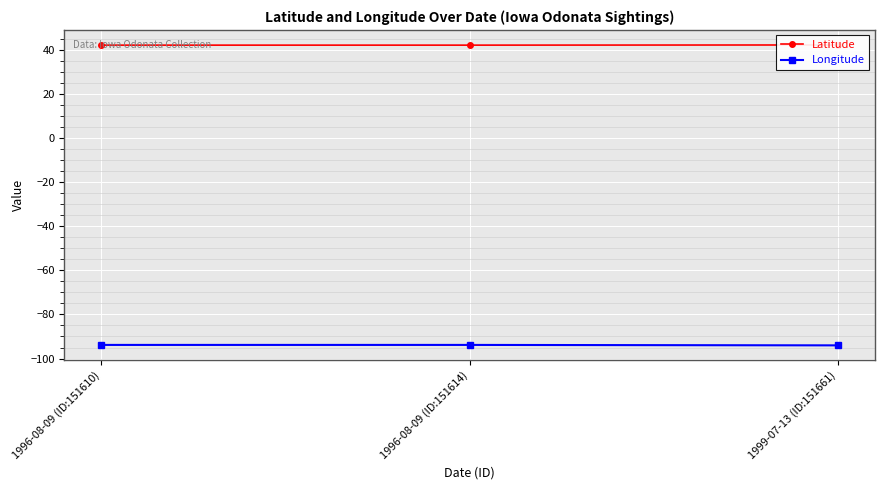

What is the difference between the Longitude values at 1999-07-13 (ID:151661) and 1996-08-09 (ID:151610)?

0.2